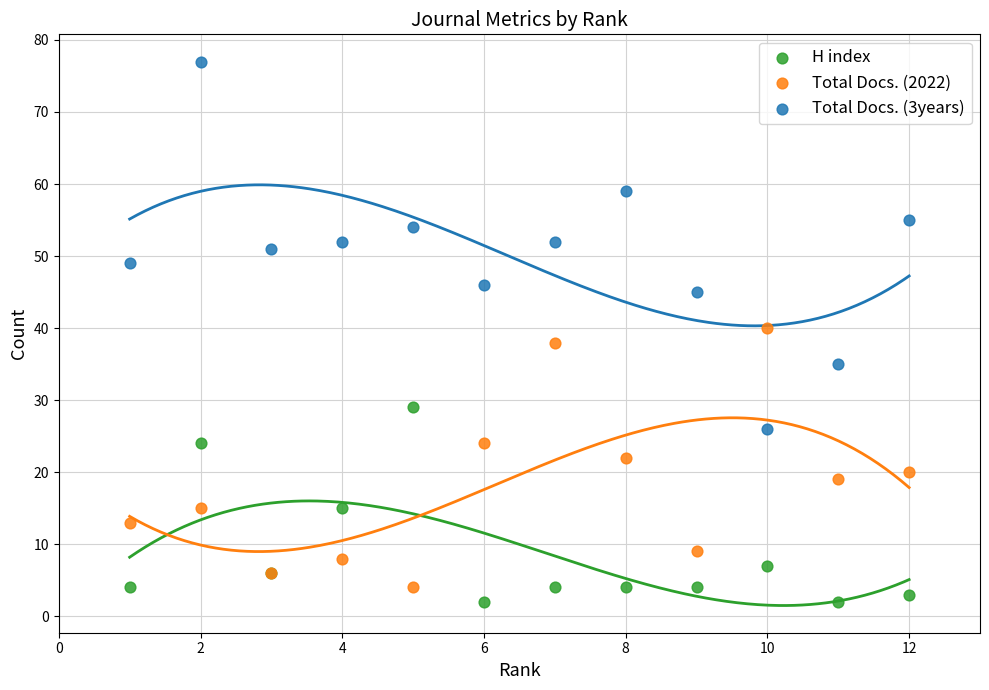

What is the X range (max minus min) for the scatter plot?

11